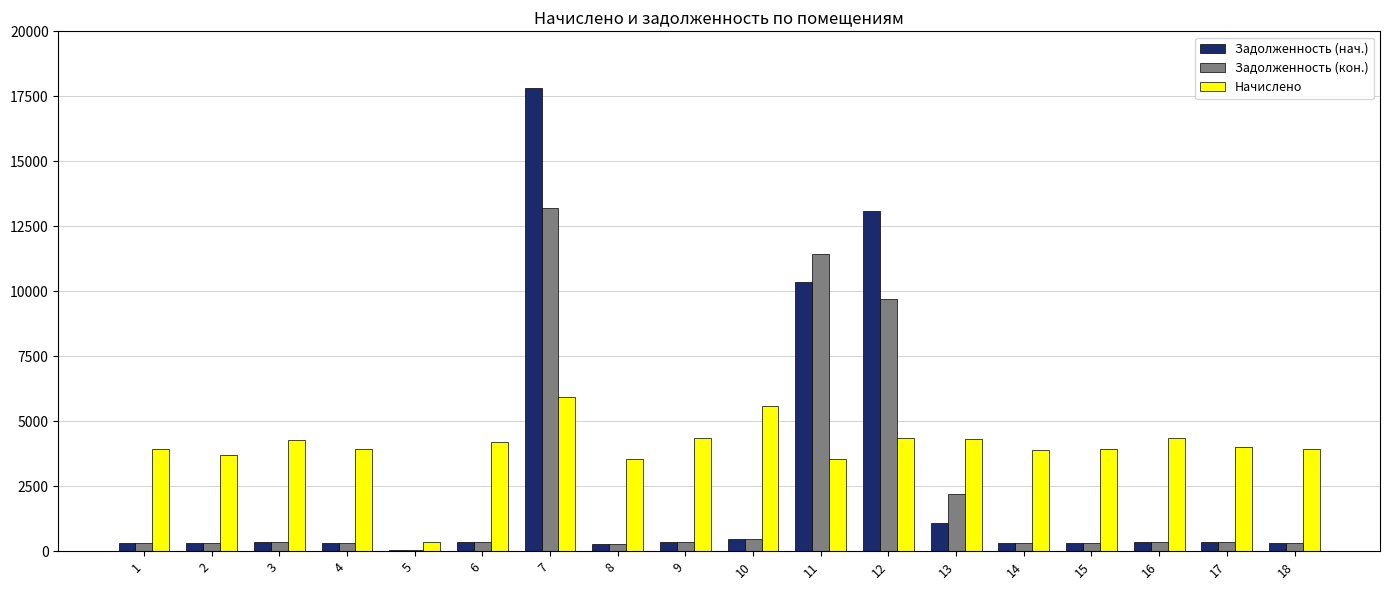

What is the sum of all Задолженность (кон.) values?

41091.3